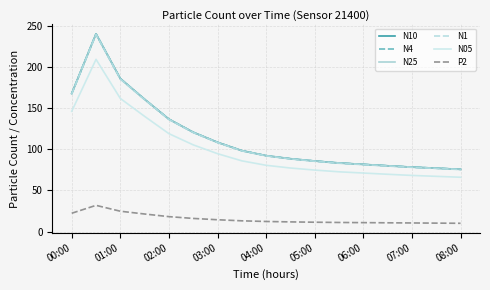

True or false: P2 and N05 cross at least once.

False